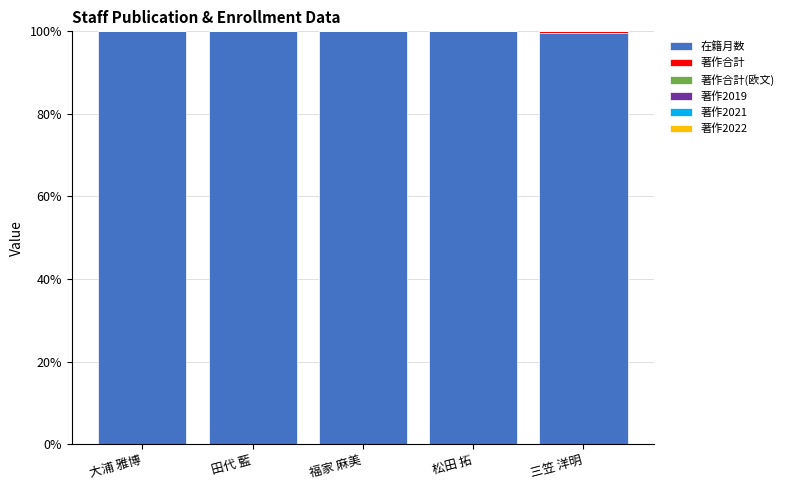

How many data points does each series have?

5